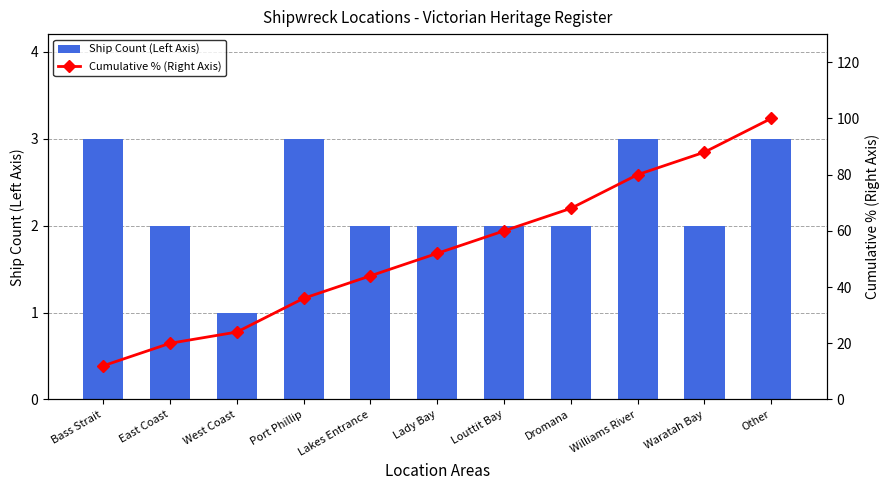

What is the sum of the Cumulative % (Right Axis) values at Waratah Bay and Lady Bay?

140